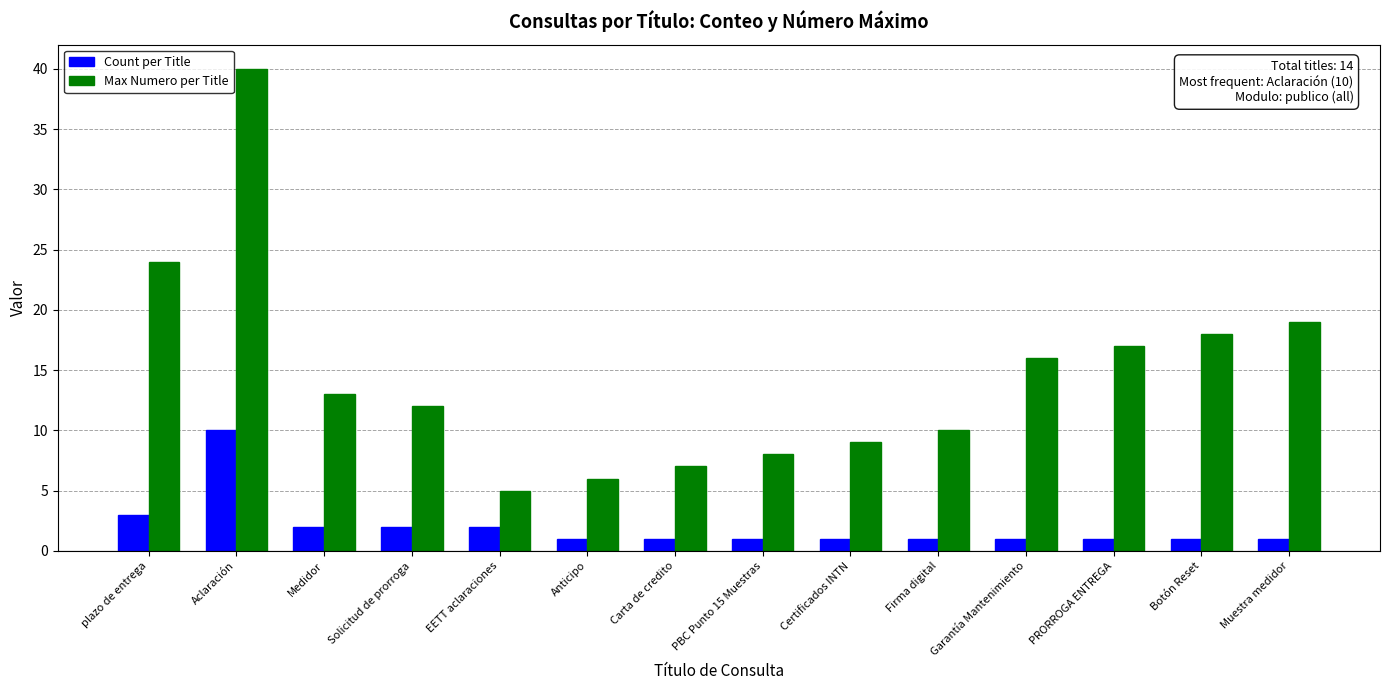

What is the value of the Count per Title bar at the 13th from the left?

1